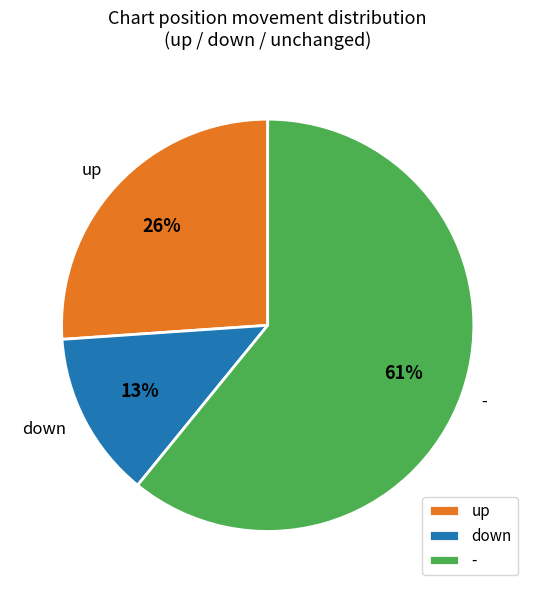

To the nearest percent, what percentage of the pie is down?

13%